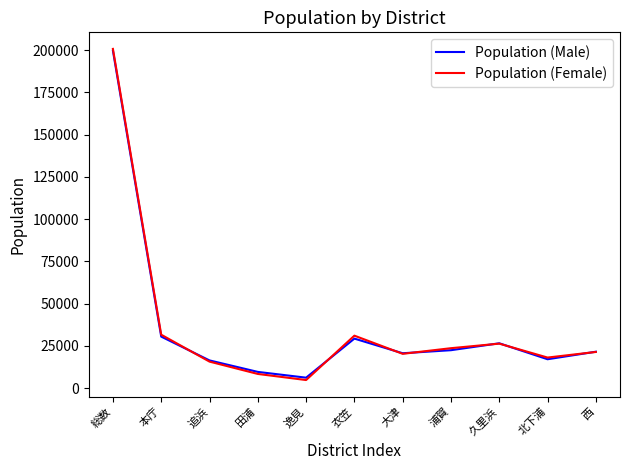

How many values in the Population (Female) series are below 21352?

5